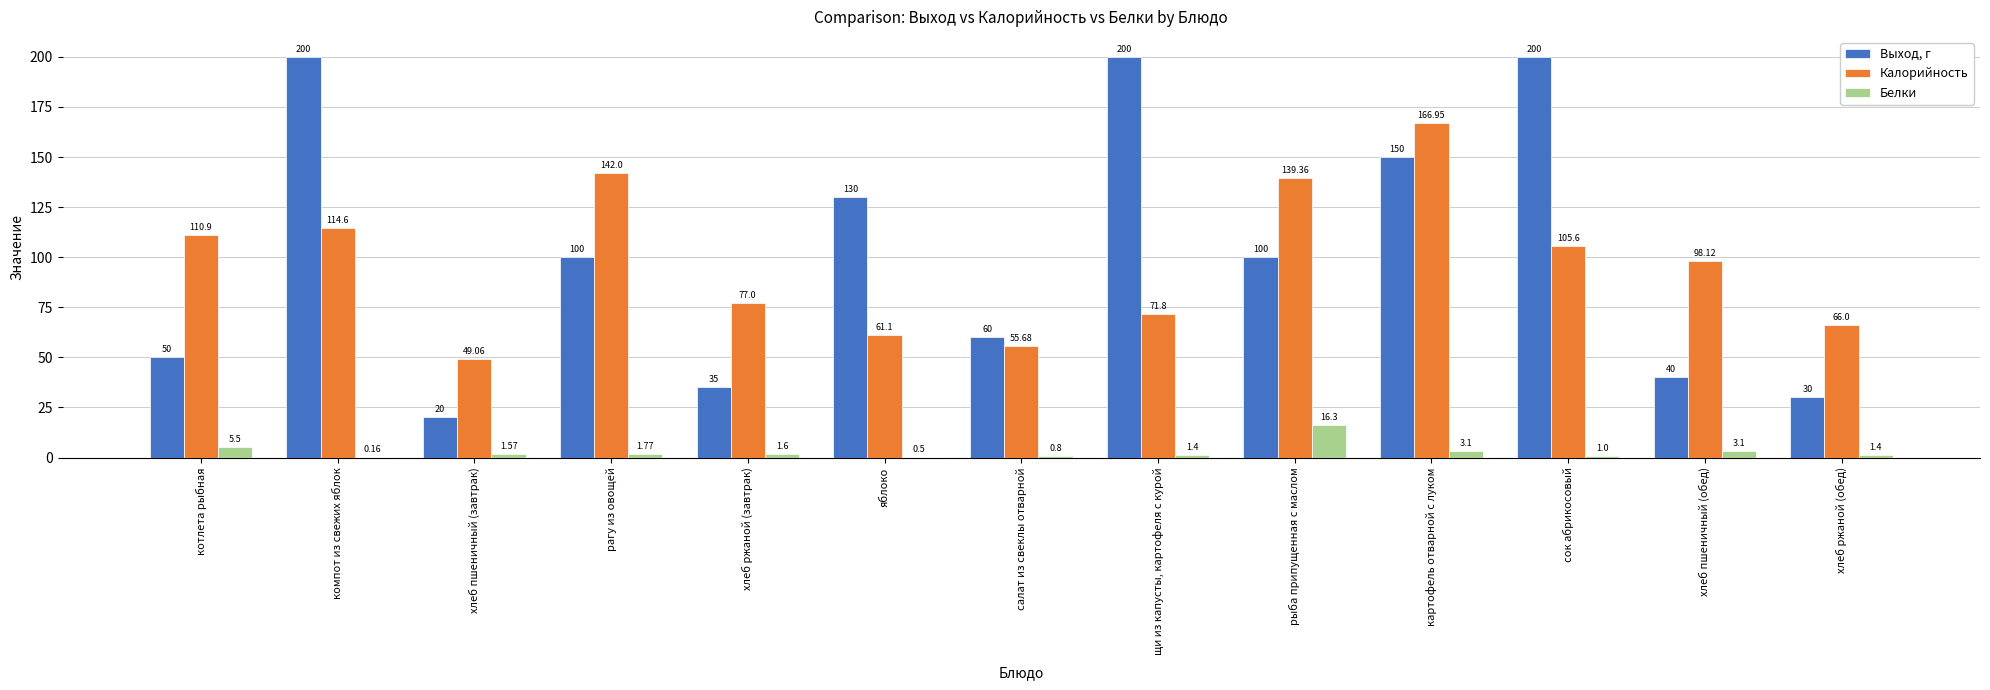

What is the sum of all Выход, г values?

1315.0